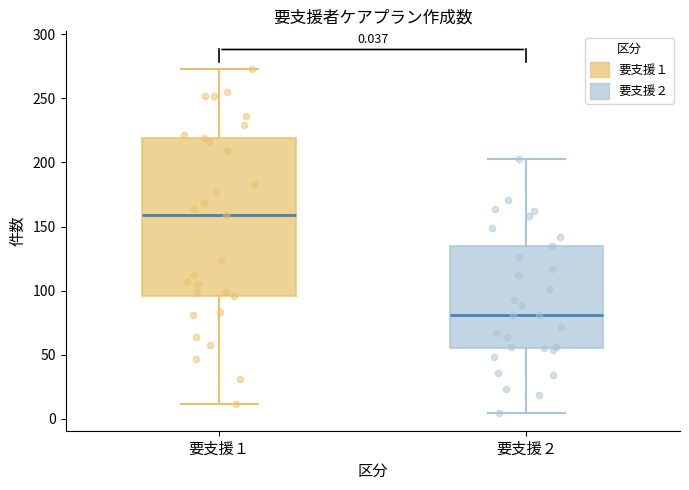

Which box has the lowest median line?

要支援２